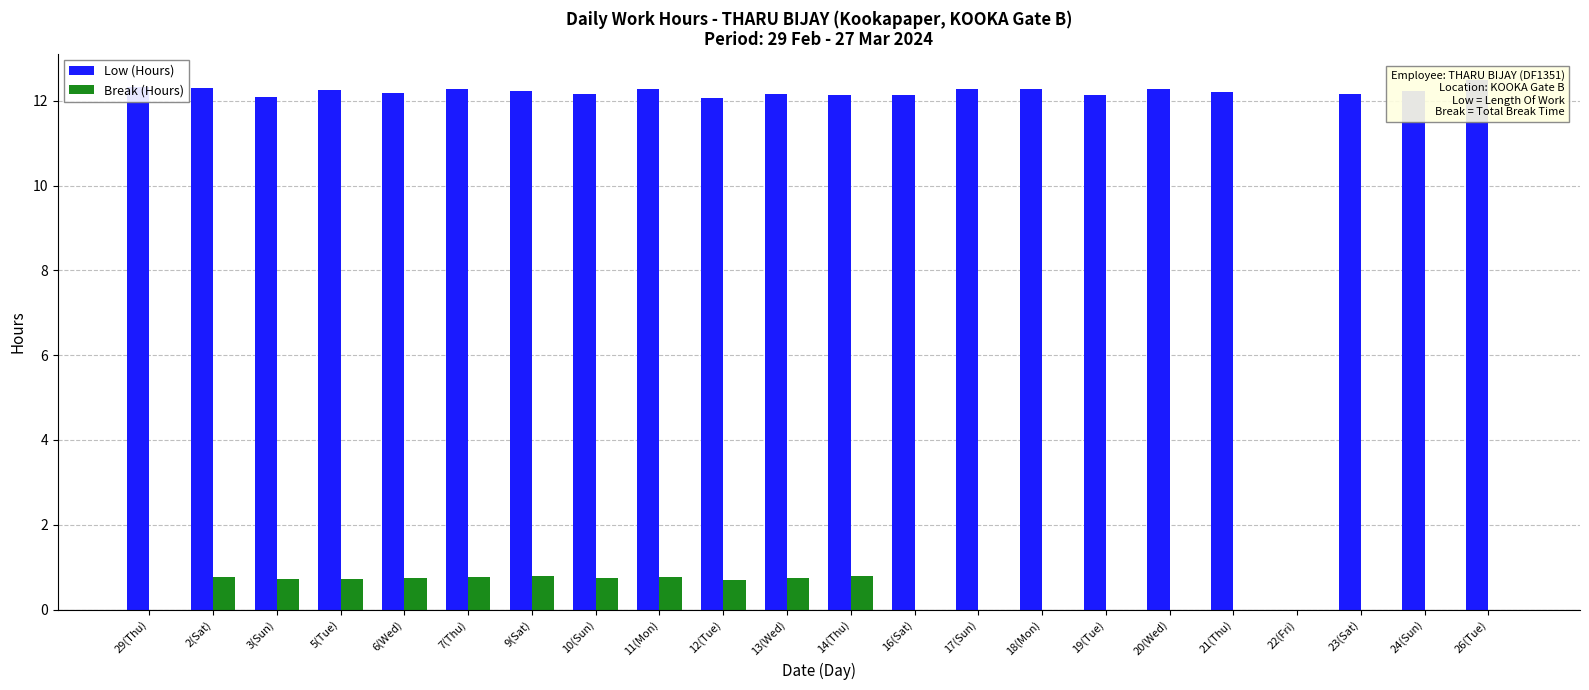

What is the spread (max minus min) of values at 3(Sun)?

11.4